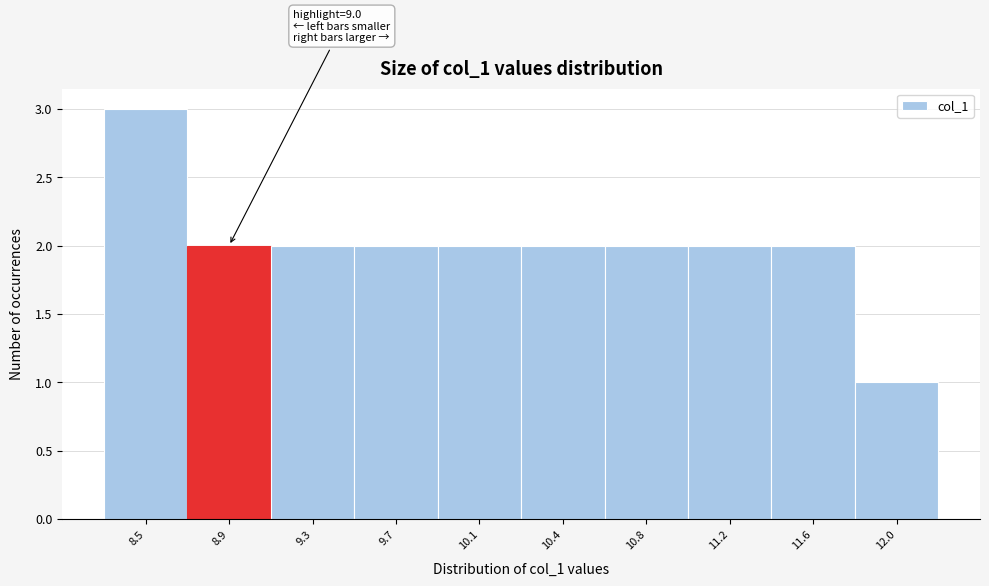

Reading left to right, extract all data points from this chart.

8.5=3	8.9=2	9.3=2	9.7=2	10.1=2	10.4=2	10.8=2	11.2=2	11.6=2	12.0=1